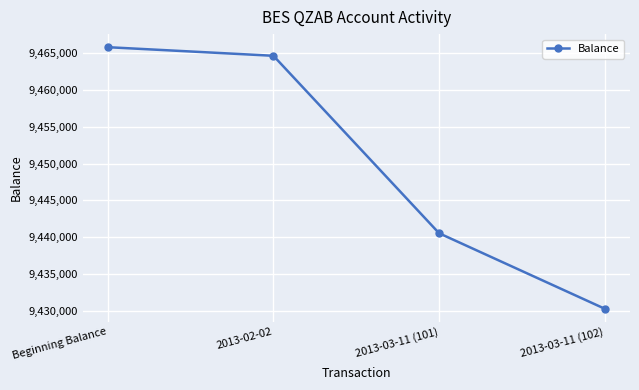

Reading left to right, what are all the values shown in this chart?

Beginning Balance=9465825.4	2013-02-02=9464655.4	2013-03-11 (101)=9440518.0	2013-03-11 (102)=9430247.0